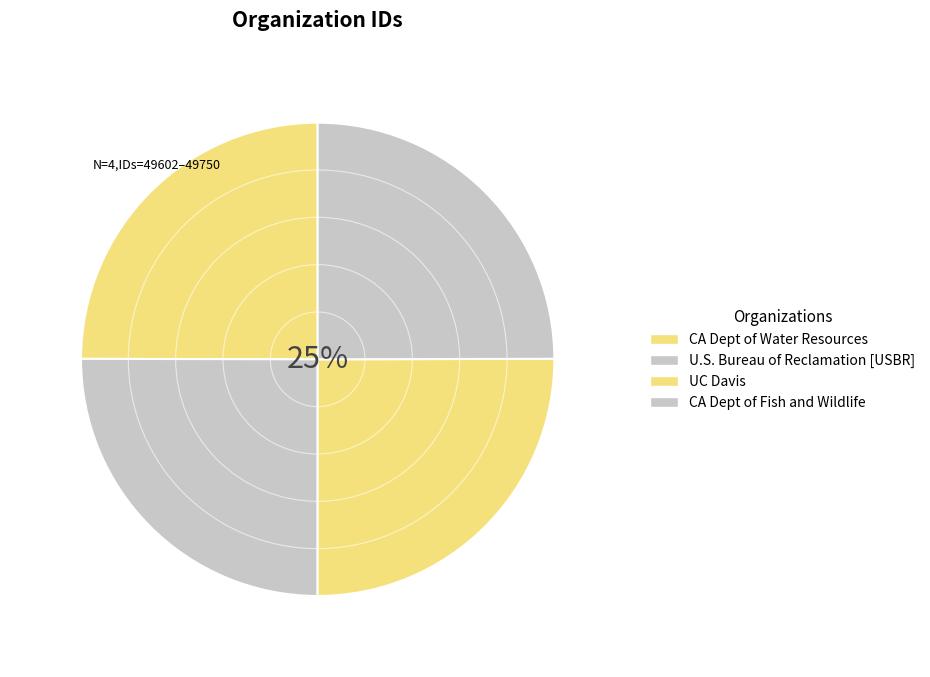

To the nearest percent, what percentage of the pie is U.S. Bureau of Reclamation [USBR]?

25%